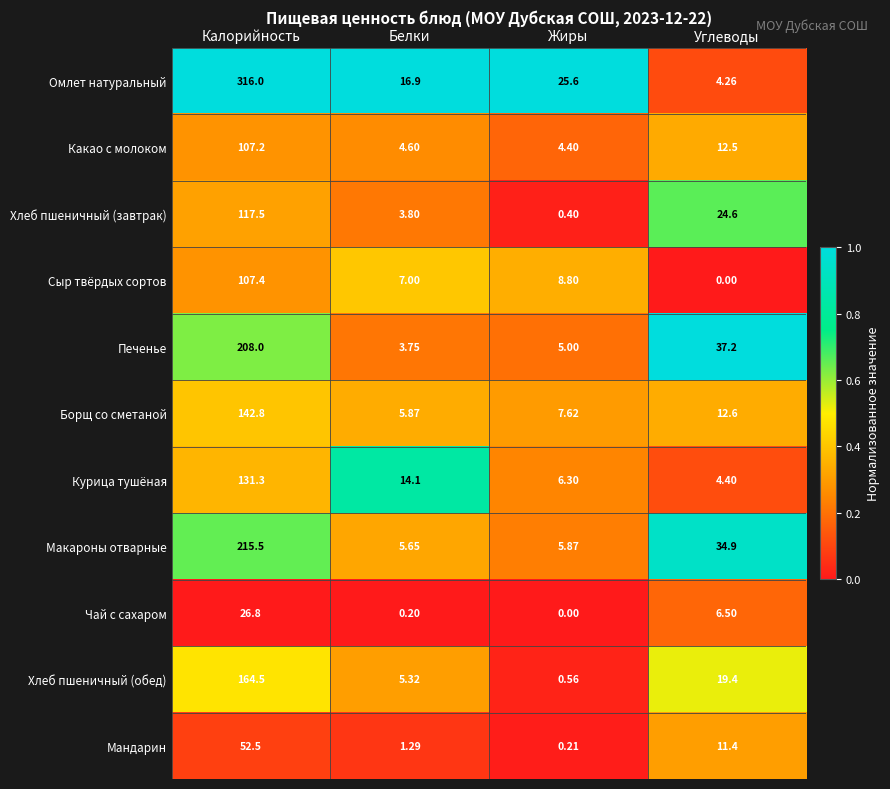

At which label does Борщ со сметаной reach its minimum?

Белки